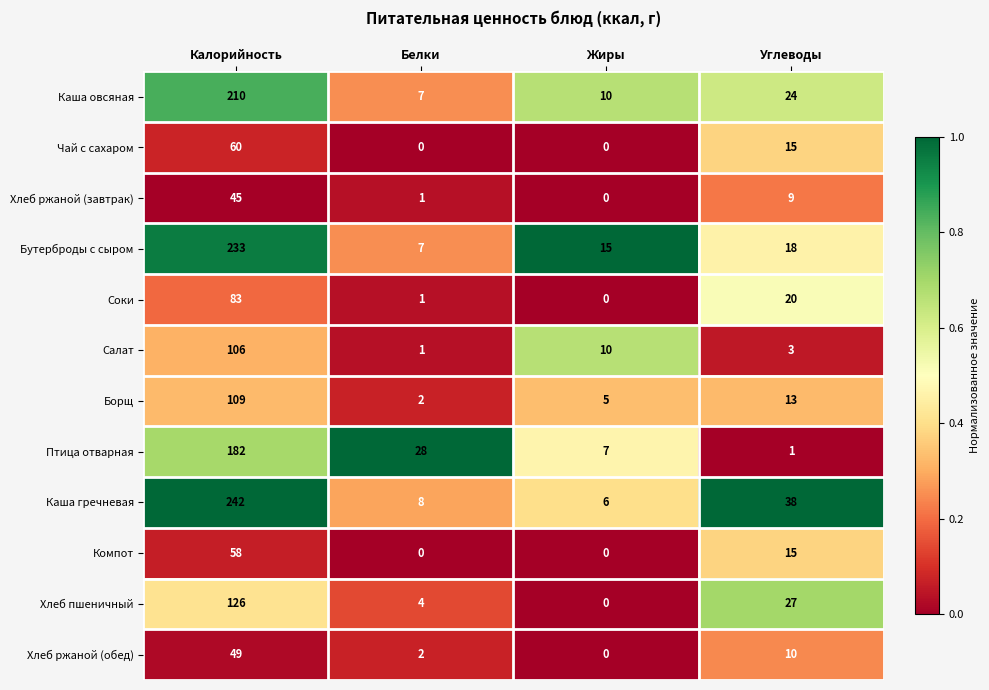

What is the difference between the maximum and minimum values in the Чай с сахаром series?

60